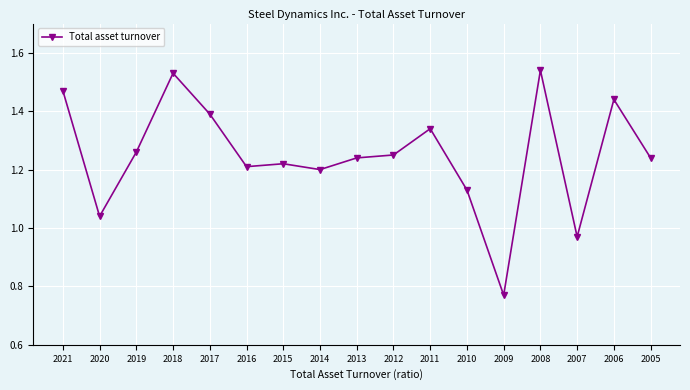

What is the difference between the second highest and second lowest values?

0.6